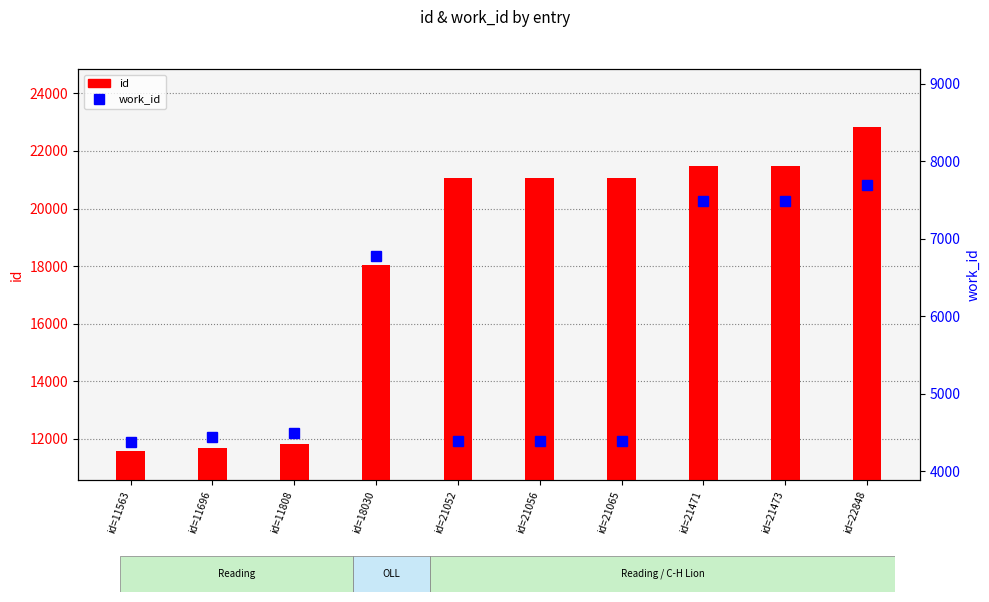

What are all the series names shown in the legend?

id, work_id